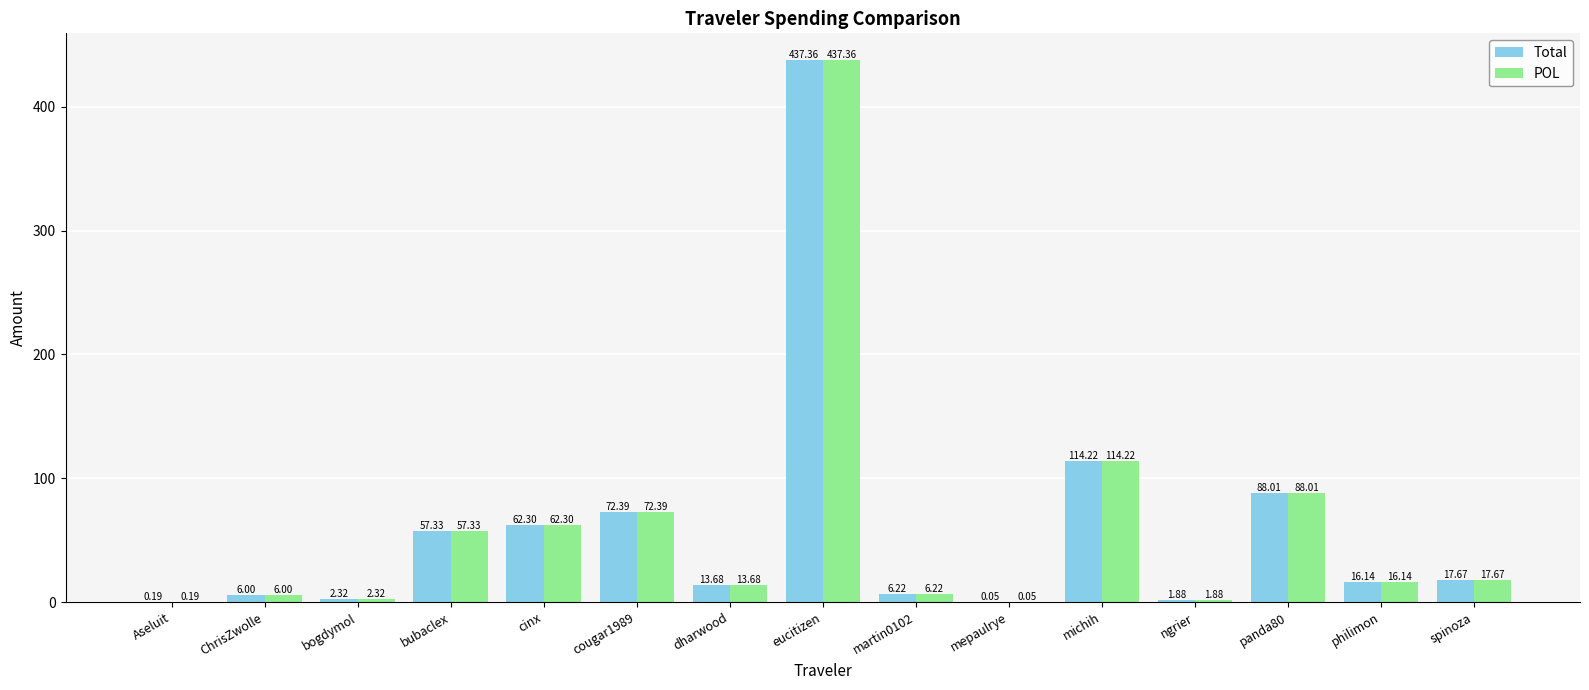

How many series are shown in this chart?

2